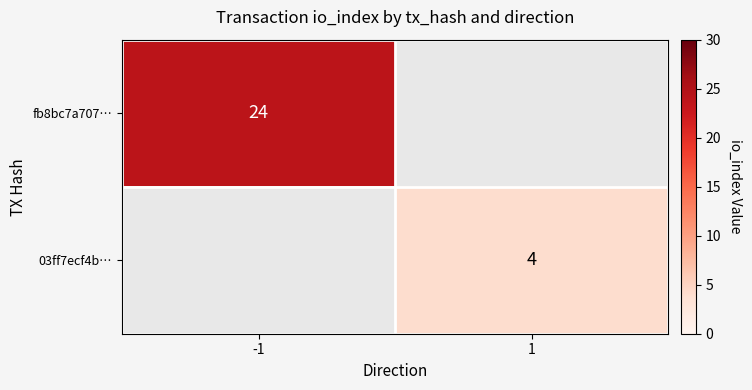

At which category does the chart reach its peak across all series?

-1